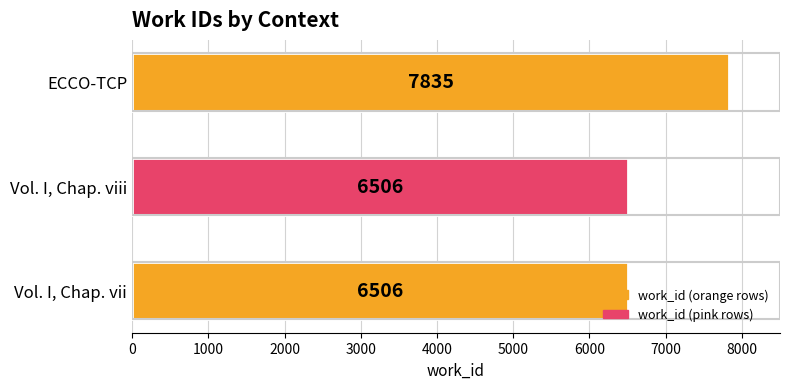

Does the chart contain any negative values?

No